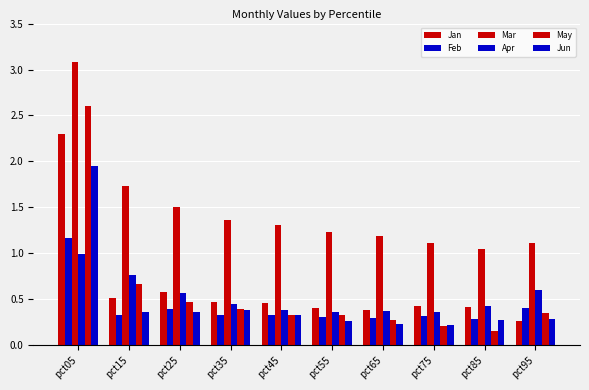

Count the number of data series in this chart.

6